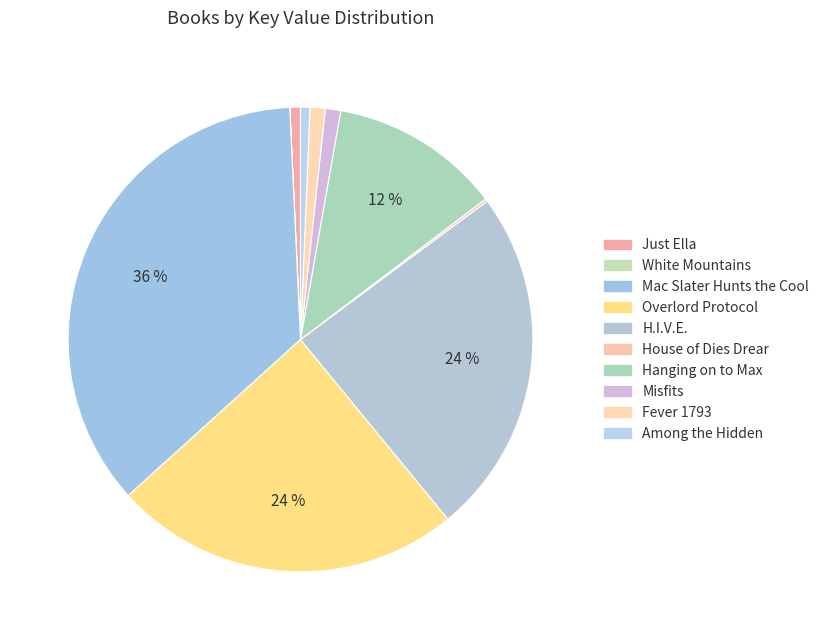

Is Fever 1793 the majority of the pie?

No